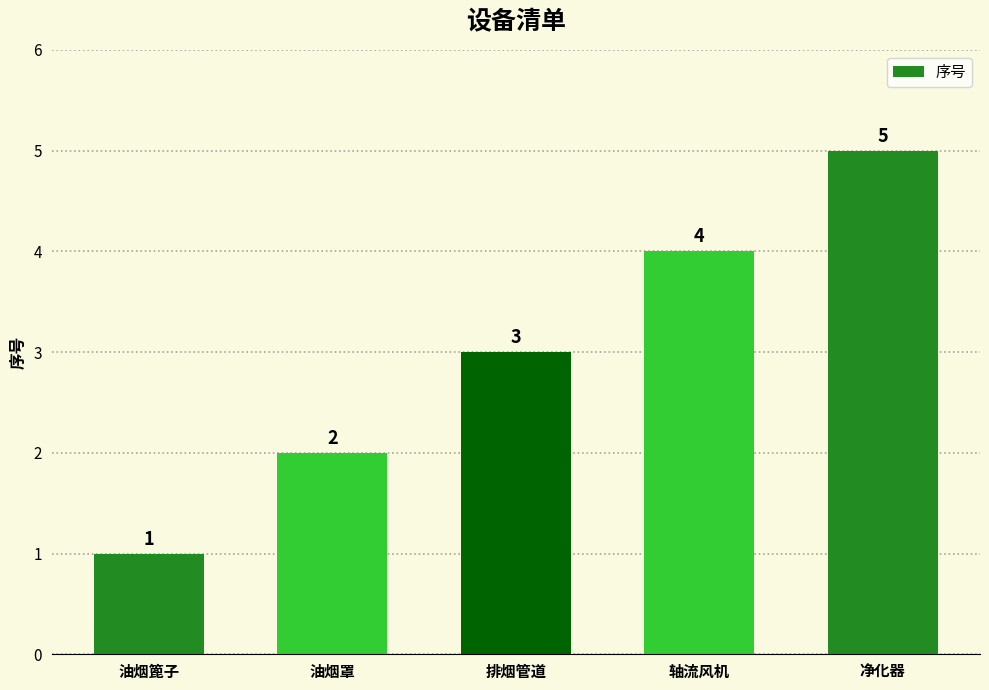

List the labels in order of value, largest first.

净化器, 轴流风机, 排烟管道, 油烟罩, 油烟篦子